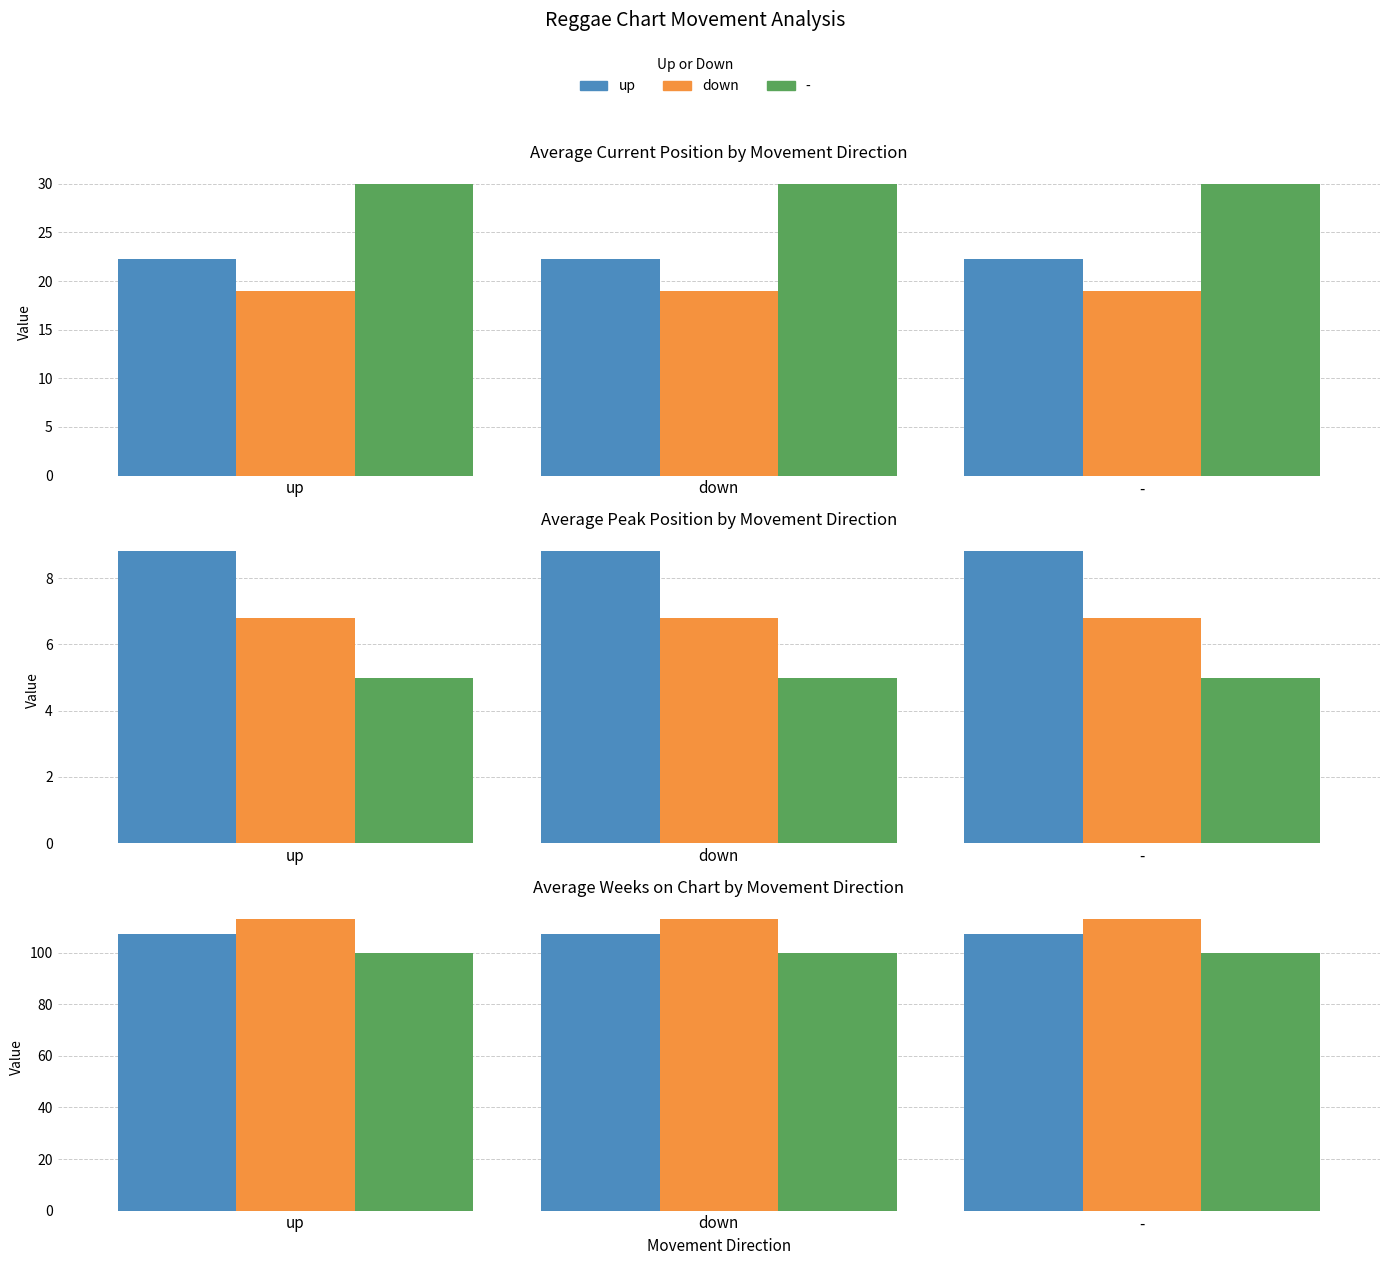

The value of up at down is 13.8. True or false?

False